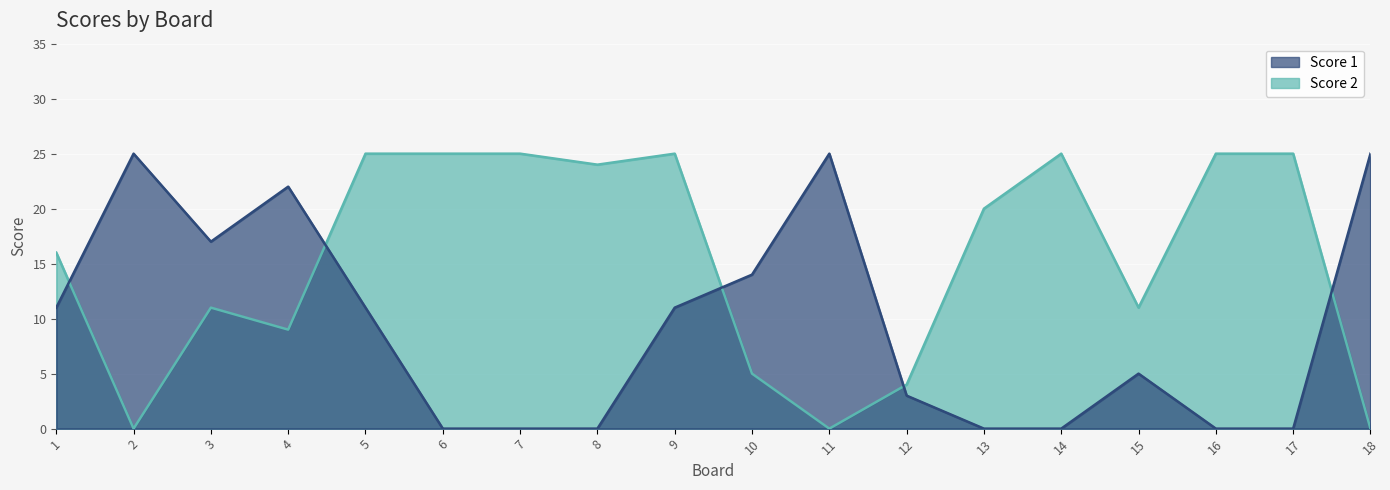

What is the sum of the Score 2 values at 16 and 9?

50